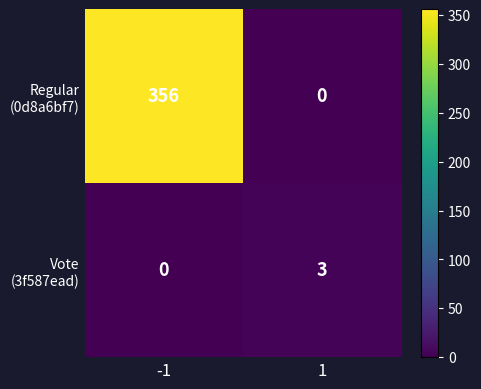

What is the difference between the highest and lowest values at -1?

356